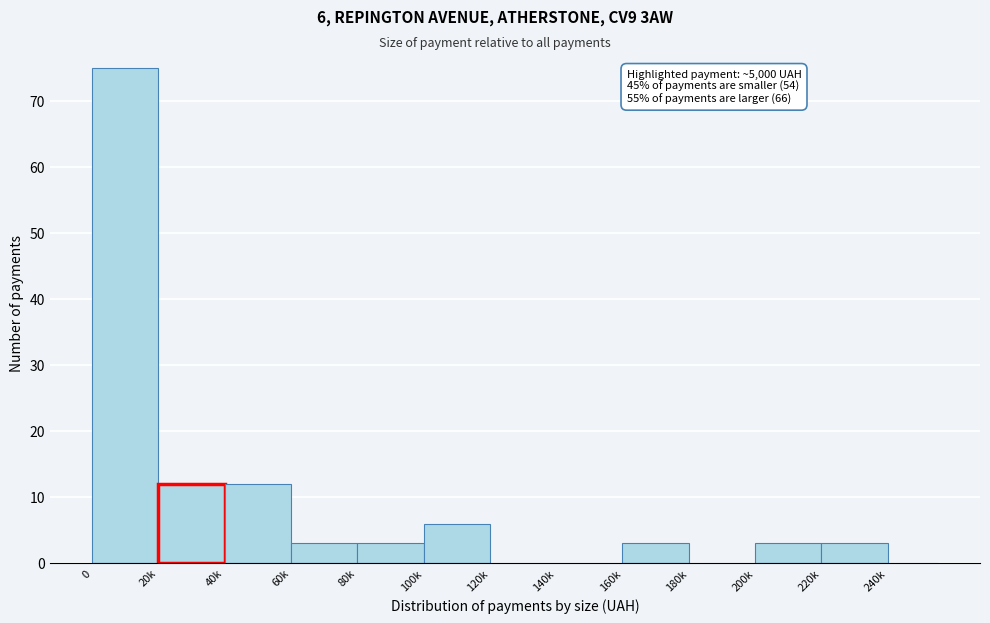

Reading left to right, extract all data points from this chart.

0=75	20k=12	40k=12	60k=3	80k=3	100k=6	120k=0	140k=0	160k=3	180k=0	200k=3	220k=3	240k=0